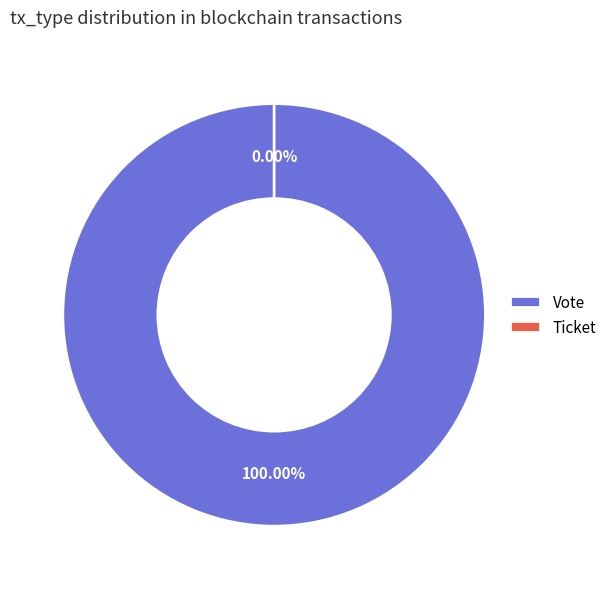

To the nearest percent, what is the difference between the largest and smallest slice percentages?

100%